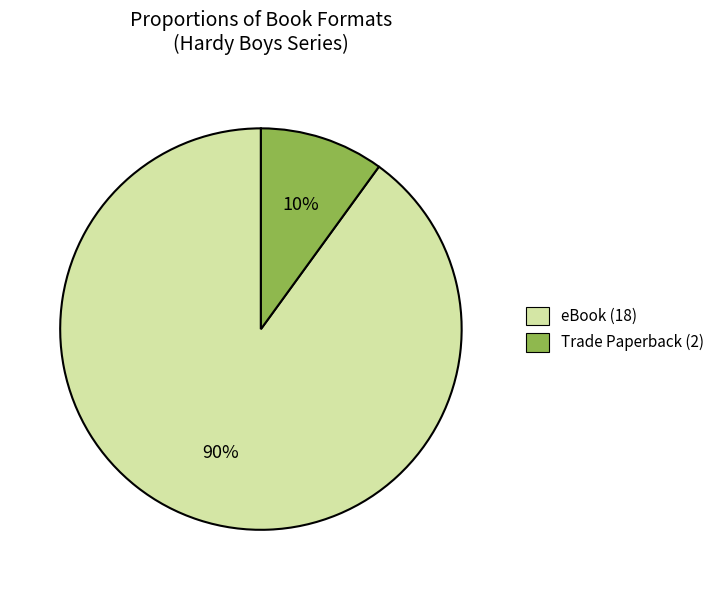

Do Trade Paperback (2) and eBook (18) together represent more than half of the pie?

Yes